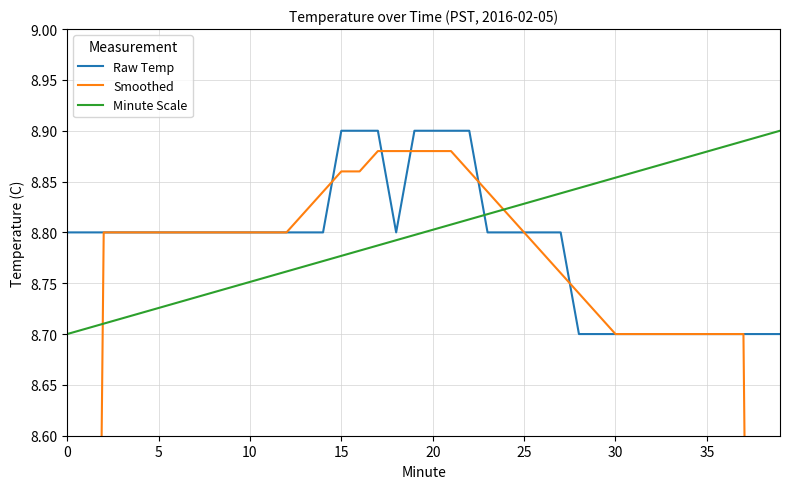

How many values in the Smoothed series are below 8?

4